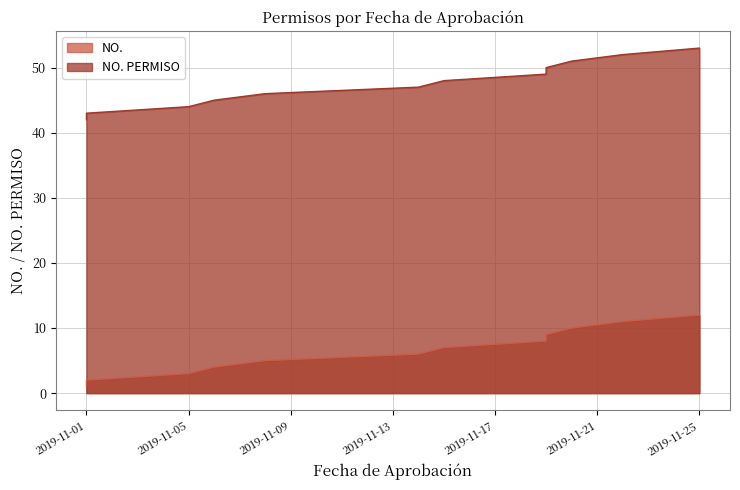

Which series has the largest total across all categories?

NO. PERMISO